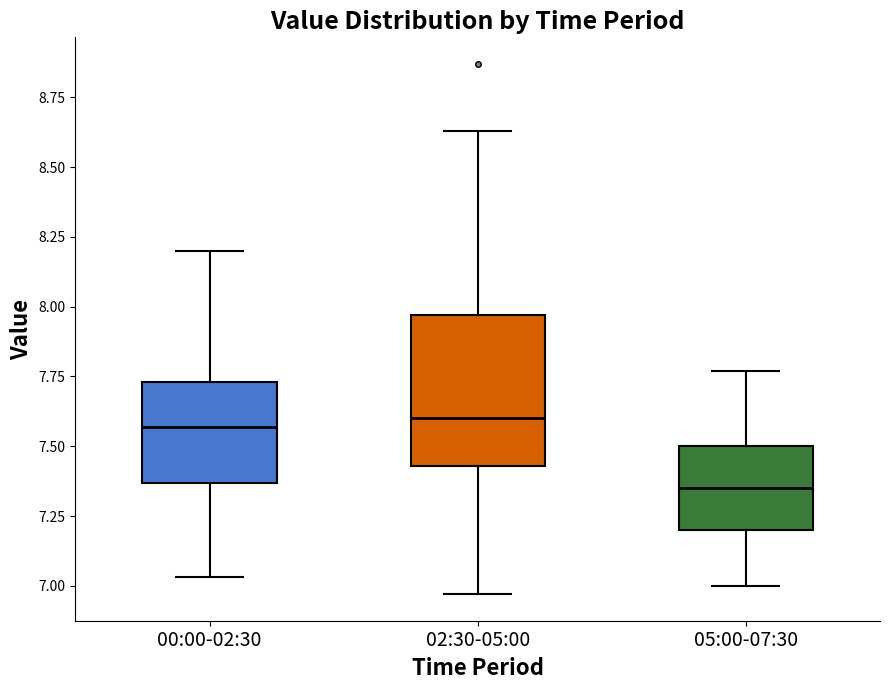

Reading left to right, read every box against the y-axis: the position of its median line, the range the box covers, and the ends of its whiskers. The values are not printed on the chart, so give them approximately, as read against the axis.

00:00-02:30: median 7.55, box 7.35 to 7.75, whiskers 7.05 to 8.20
02:30-05:00: median 7.60, box 7.45 to 7.95, whiskers 6.95 to 8.65
05:00-07:30: median 7.35, box 7.20 to 7.50, whiskers 7.00 to 7.75